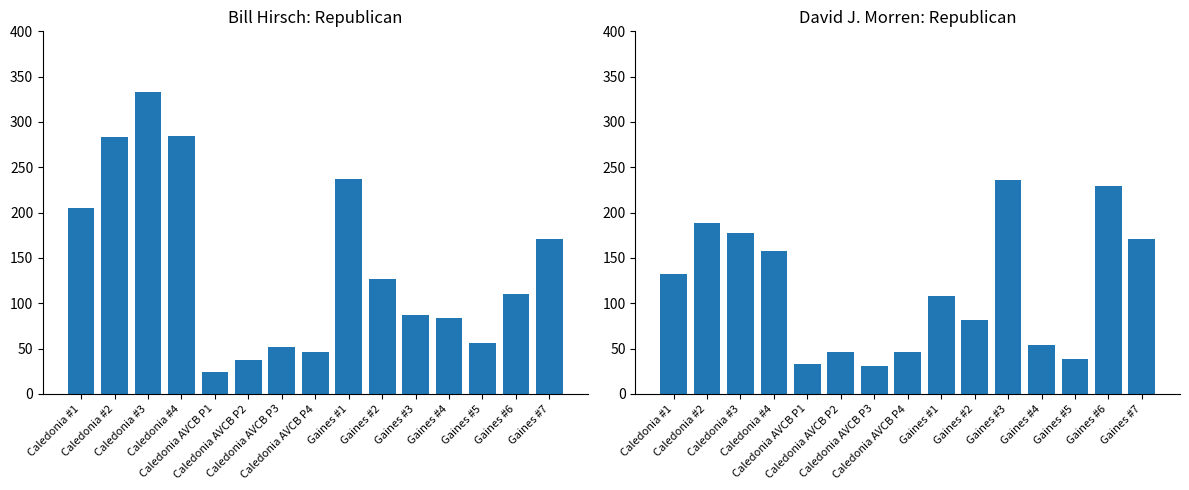

The value of David J. MorrenRepublican at Gaines #1 is 65. True or false?

False